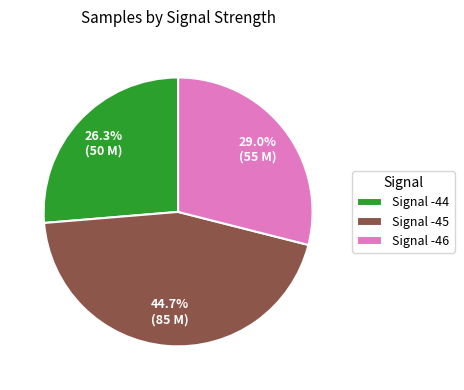

Is there a majority slice in this chart?

No